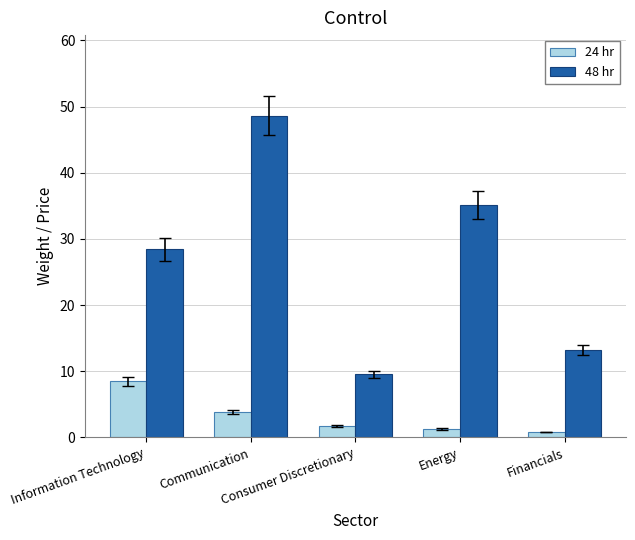

How many values in the 48 hr series are below 28?

2